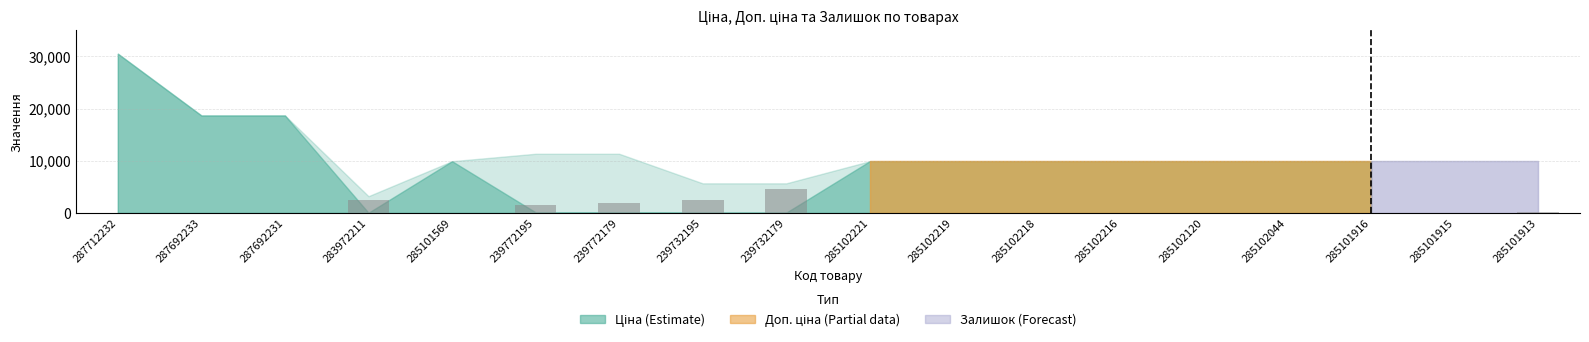

Which category has the highest value across all series?

239732179